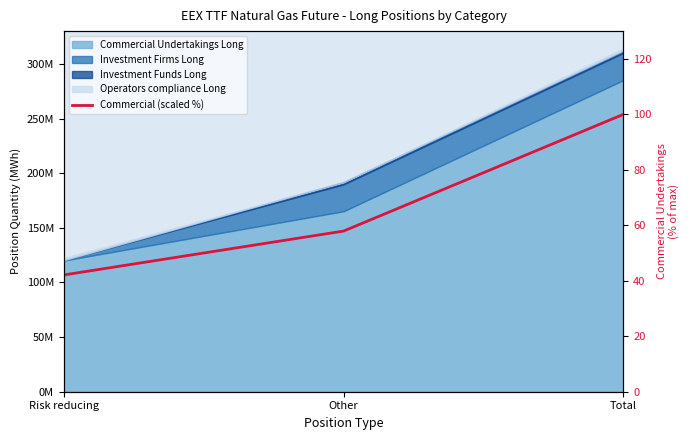

What is the value of the 3rd point from the left?

100.0